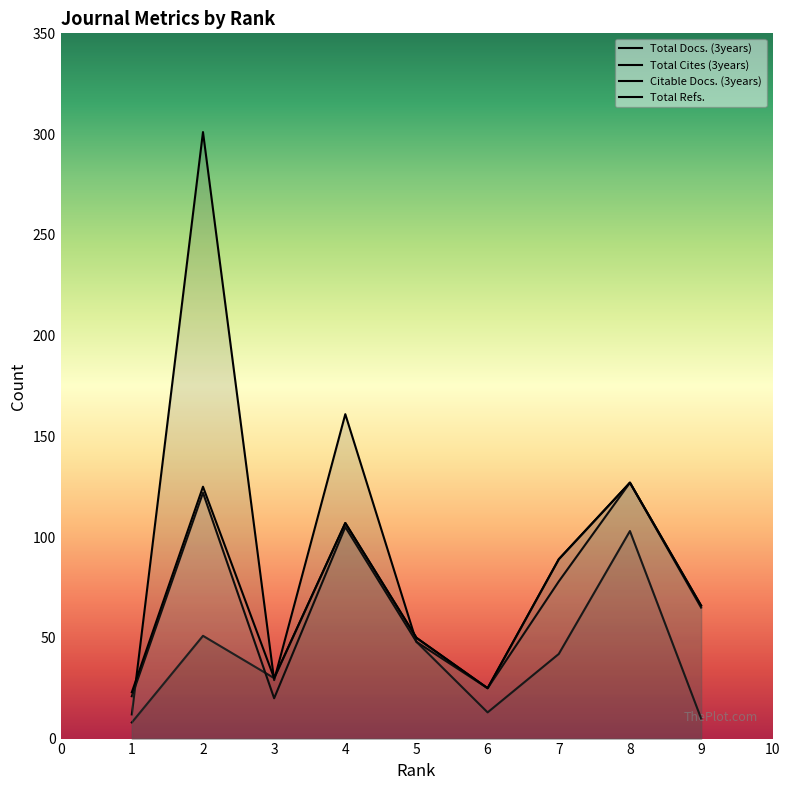

What is the smallest value displayed?

8